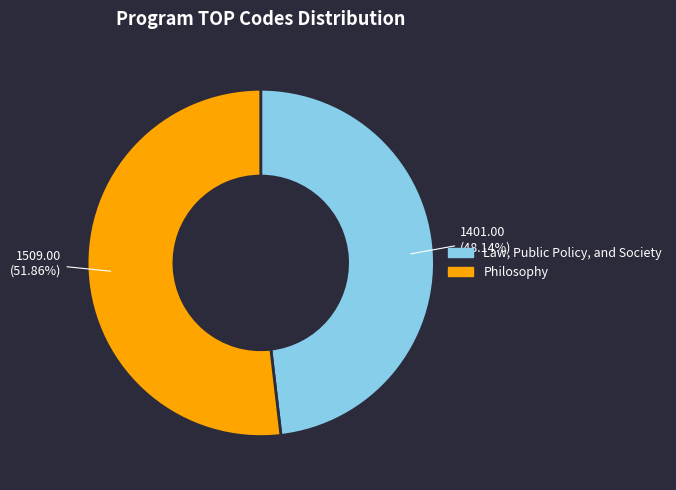

What is the largest slice in the pie chart?

Philosophy